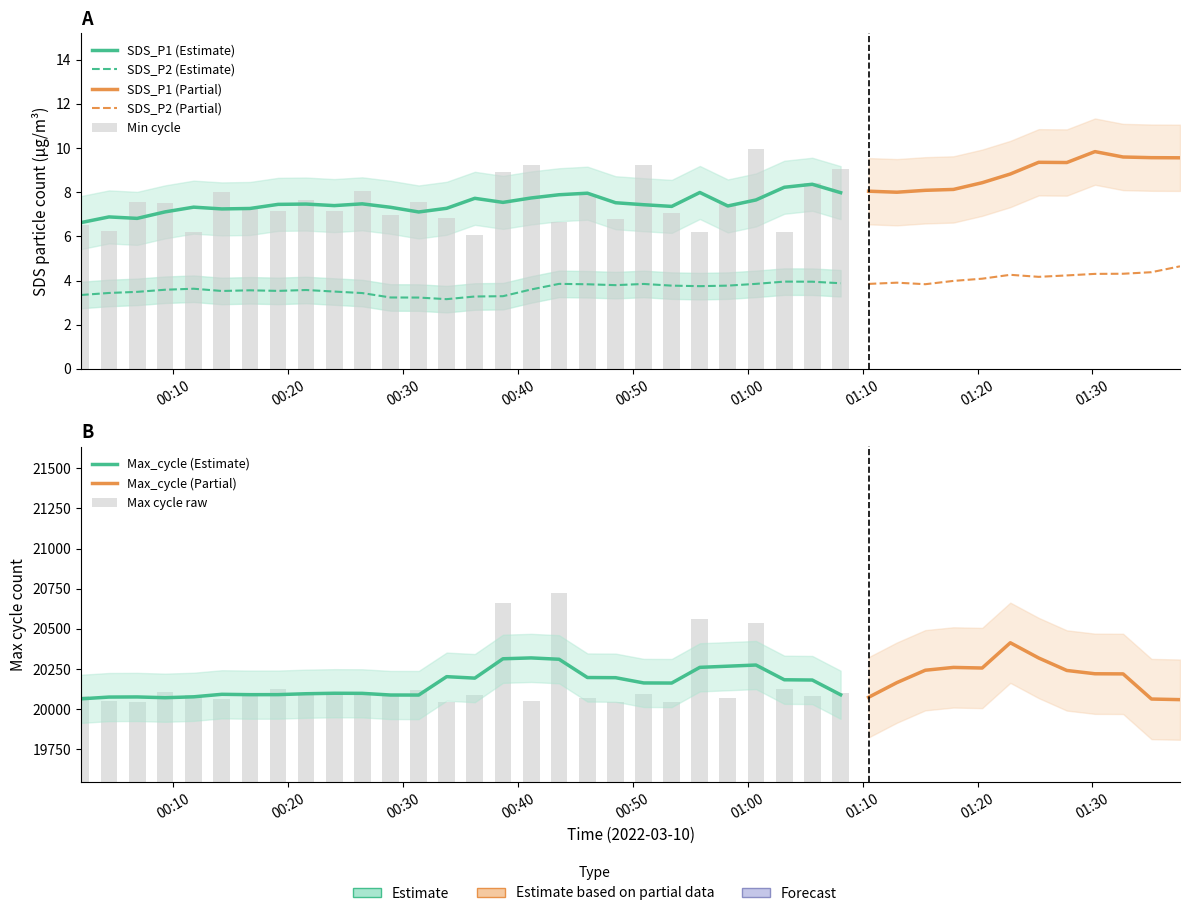

What is the value of the SDS_P2 bar at the 6th from the left?

3.6